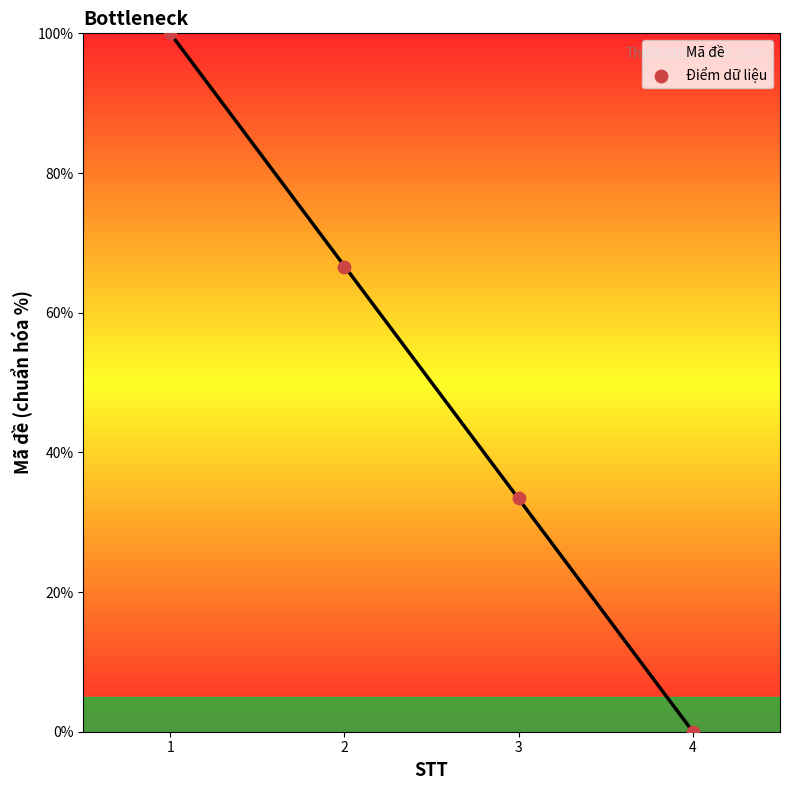

What is the change in value from 1 to 3?

-66.6